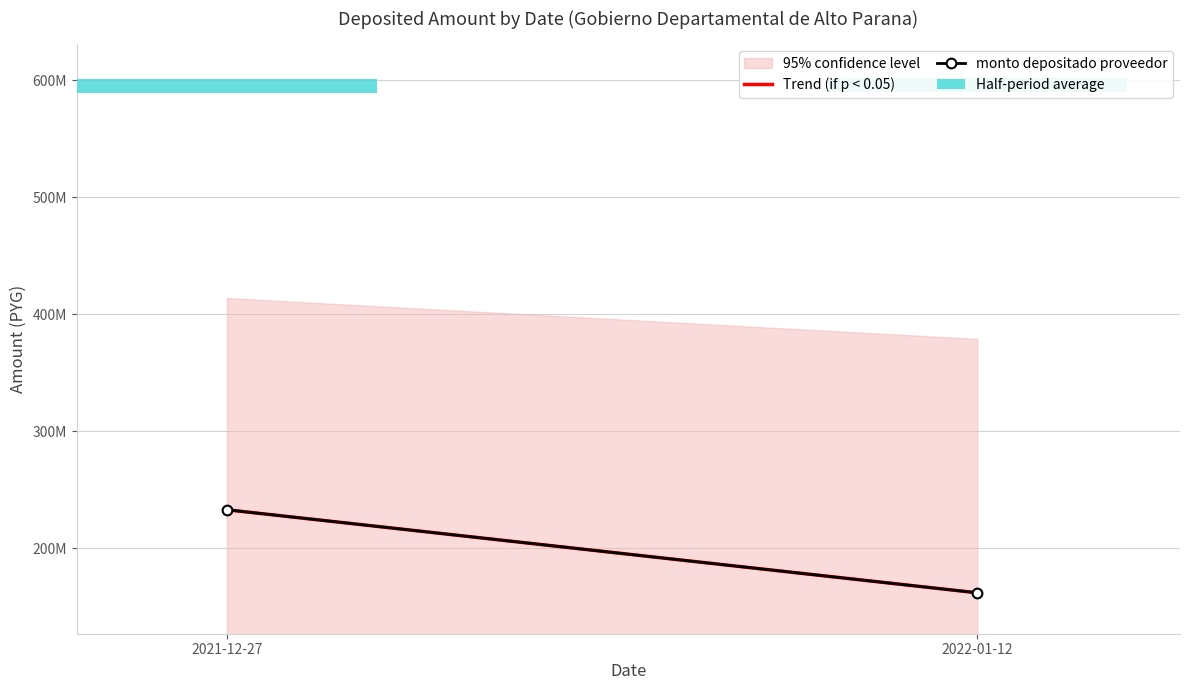

Which label corresponds to the largest value in the chart?

2021-12-27